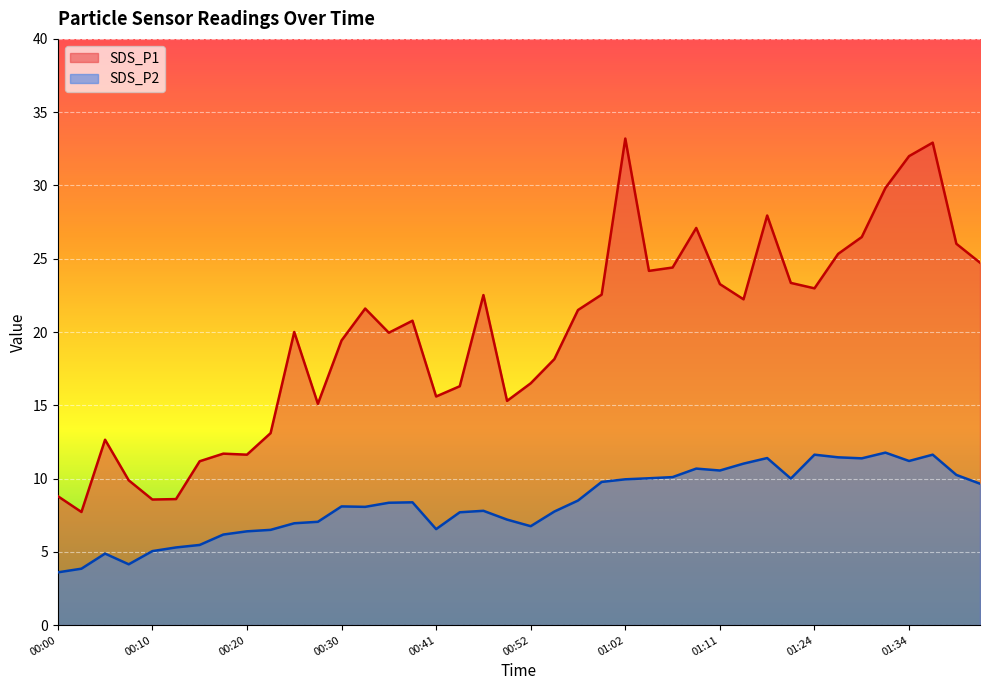

Reading left to right, transcribe all the data shown in this chart.

SDS_P1: 8.8	7.7	12.7	9.9	8.6	8.6	11.2	11.7	11.6	13.1	20.0	15.1	19.4	21.6	19.9	20.8	15.6	16.3	22.5	15.3	16.5	18.1	21.5	22.6	33.2	24.2	24.4	27.1	23.3	22.2	27.9	23.4	23.0	25.3	26.5	29.8	32.0	32.9	26.0	24.7
SDS_P2: 3.6	3.9	4.9	4.2	5.0	5.3	5.5	6.2	6.4	6.5	7.0	7.0	8.1	8.1	8.3	8.4	6.5	7.7	7.8	7.2	6.8	7.8	8.5	9.8	9.9	10.0	10.1	10.7	10.6	11.0	11.4	10.0	11.6	11.4	11.4	11.8	11.2	11.6	10.2	9.7